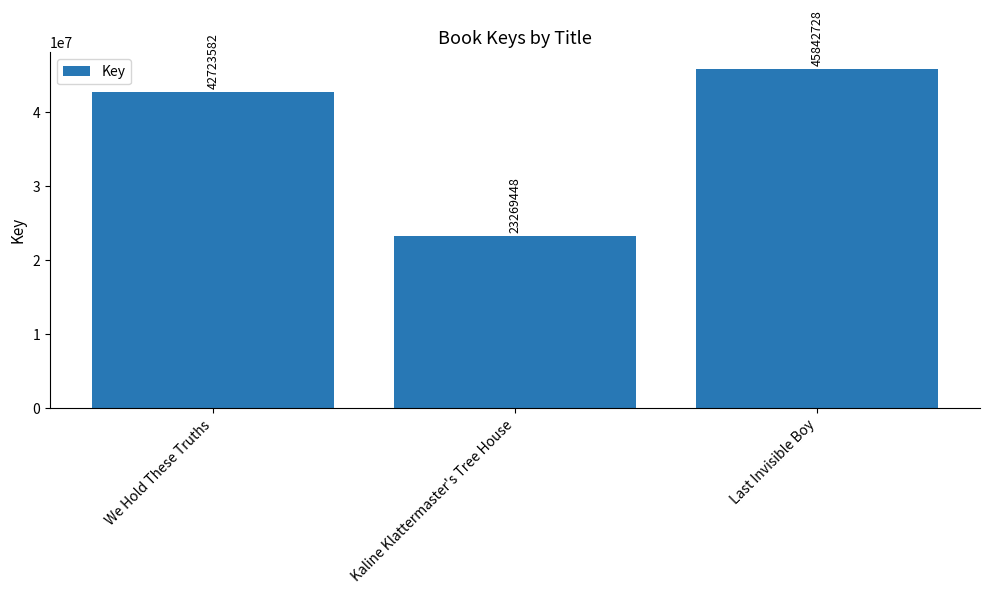

At which label is the value closest to 34556088?

We Hold These Truths